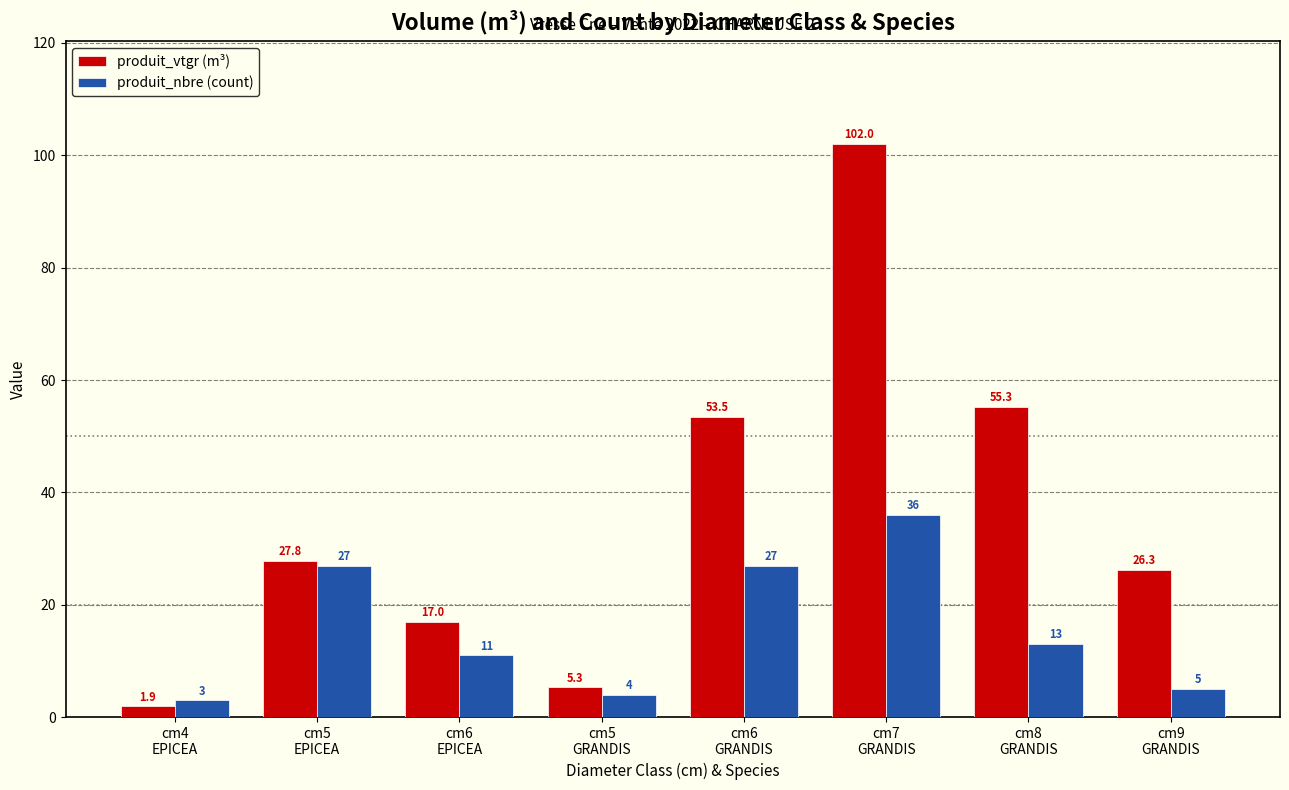

What is the difference between the produit_vtgr (m³) values at cm9
GRANDIS and cm6
GRANDIS?

27.2